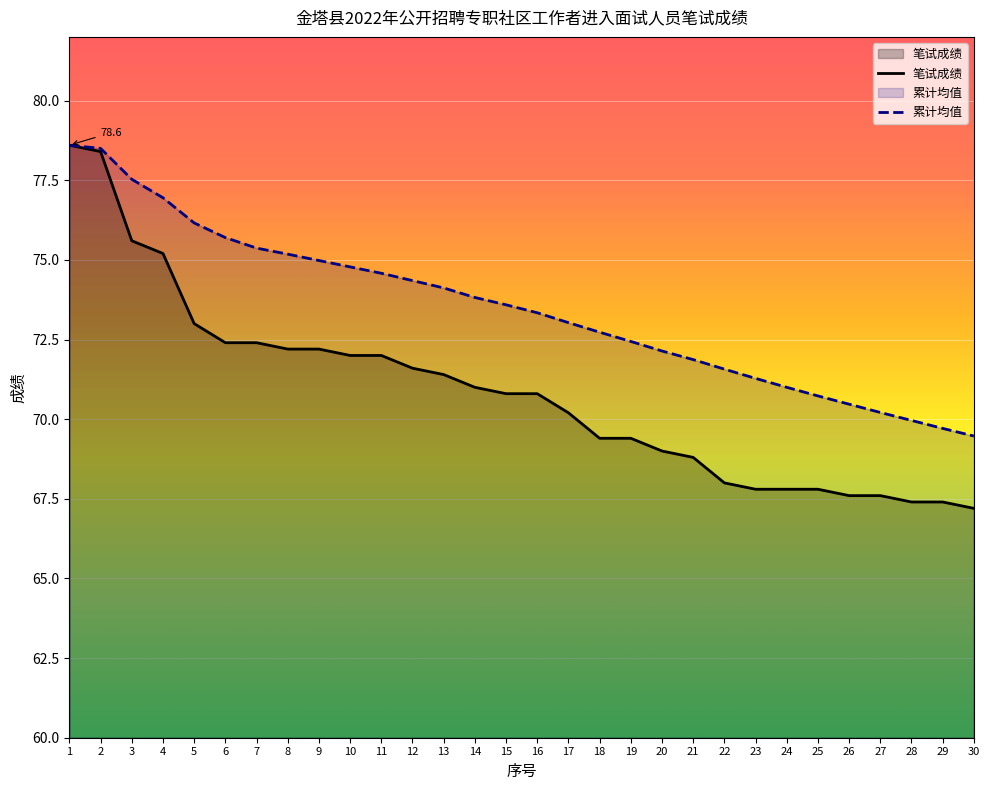

What is the approximate value of 笔试成绩 at 8?

72.2